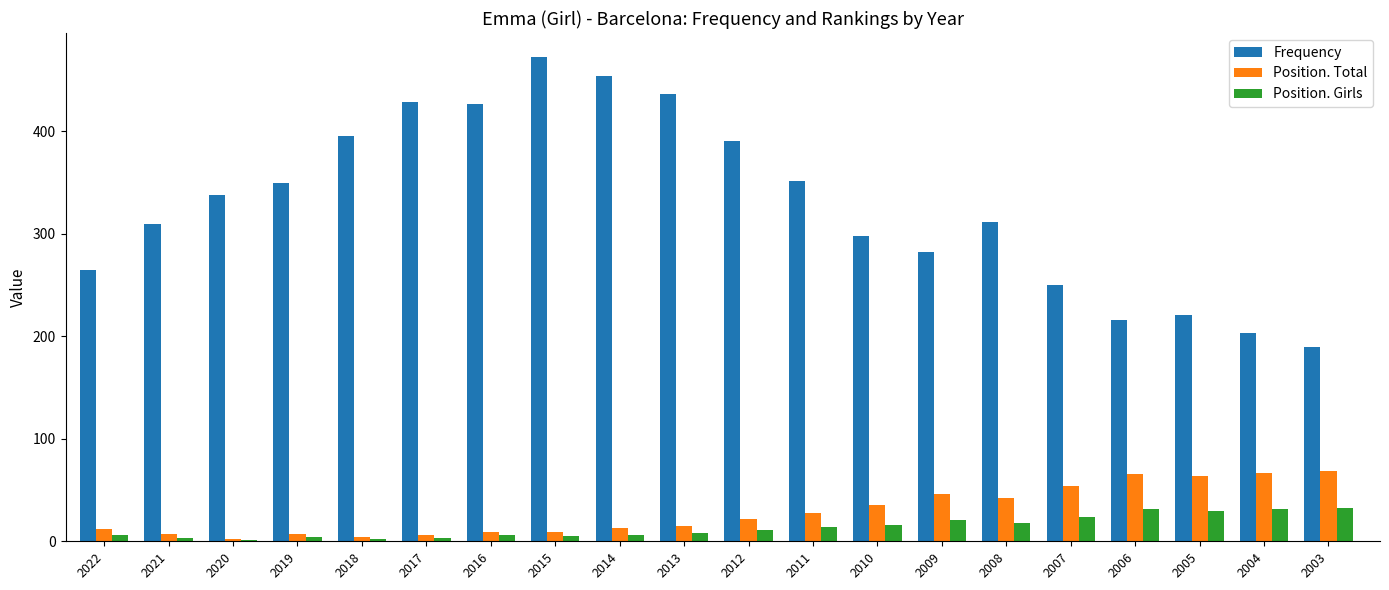

Is the value of Position. Total at 2007 greater than the value of Frequency at 2004?

No